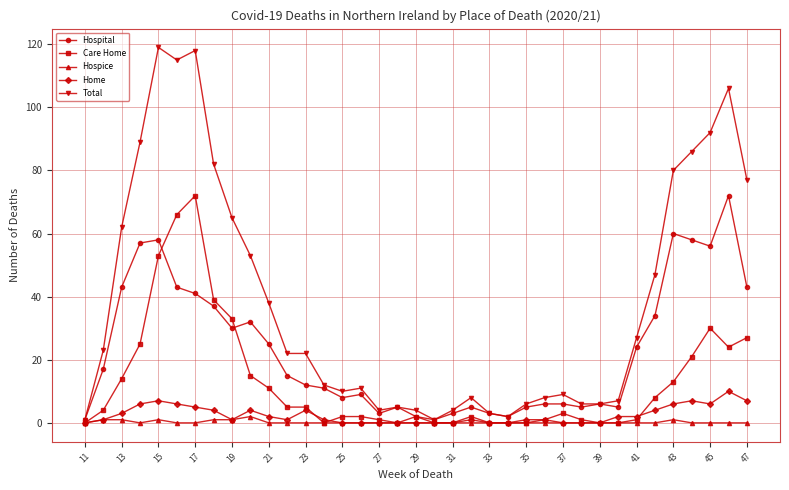

Reading right to left, what are all the values shown in this chart?

Hospital: 43	72	56	58	60	34	24	5	6	5	6	6	5	2	3	5	3	1	2	5	3	9	8	11	12	15	25	32	30	37	41	43	58	57	43	17	1
Care Home: 27	24	30	21	13	8	1	0	0	1	3	1	0	0	0	2	0	0	2	0	1	2	2	0	5	5	11	15	33	39	72	66	53	25	14	4	0
Hospice: 0	0	0	0	1	0	0	0	0	0	0	0	0	0	0	0	0	0	0	0	0	0	0	0	0	0	0	2	1	1	0	0	1	0	1	1	0
Home: 7	10	6	7	6	4	2	2	0	0	0	1	1	0	0	1	0	0	0	0	0	0	0	1	4	1	2	4	1	4	5	6	7	6	3	1	0
Total: 77	106	92	86	80	47	27	7	6	6	9	8	6	2	3	8	4	1	4	5	4	11	10	12	22	22	38	53	65	82	118	115	119	89	62	23	1